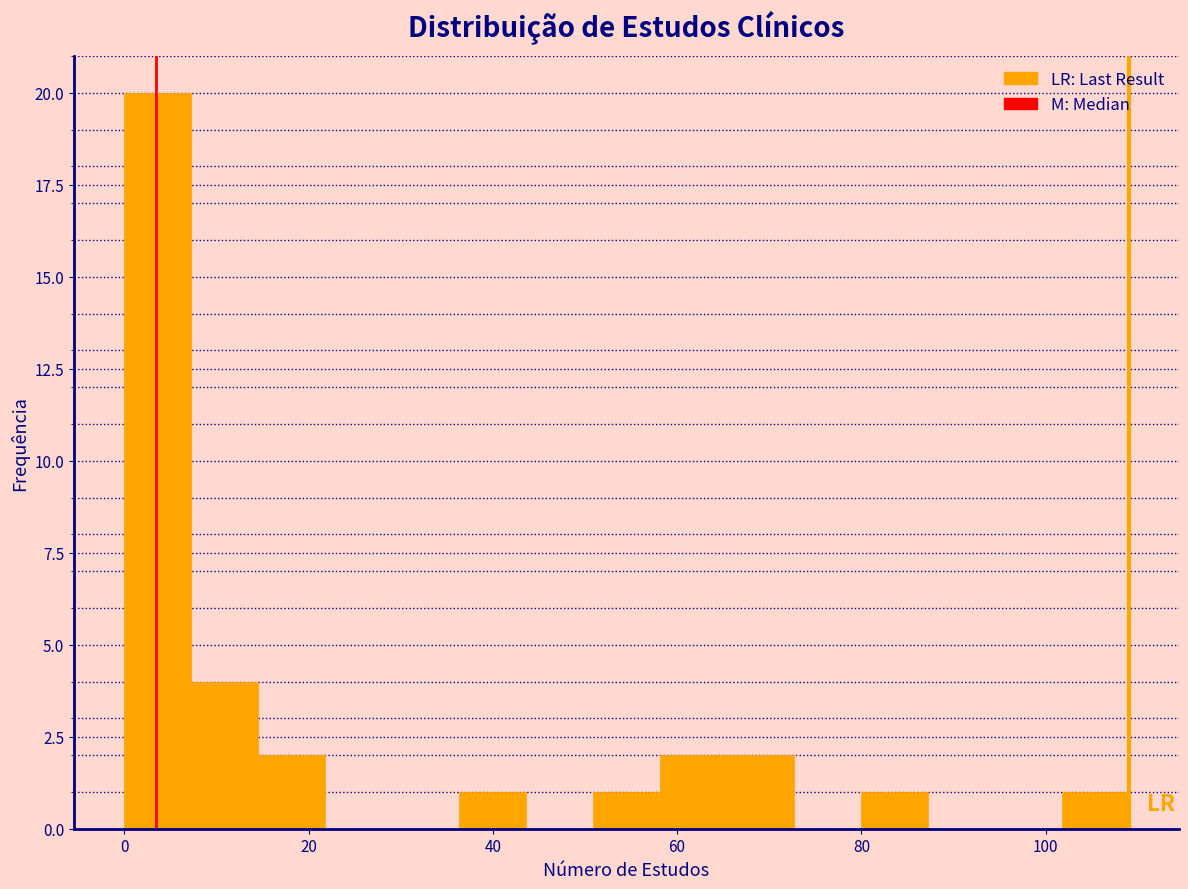

Read against the x-axis, roughly where is the centre of the tallest bar?

4